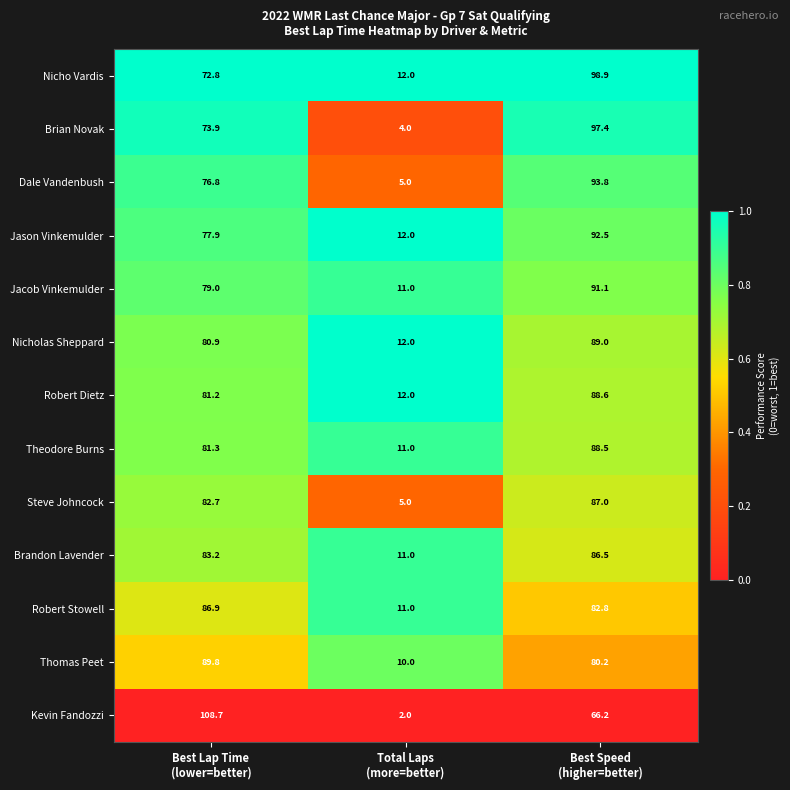

Which series has the largest total across all categories?

Nicho Vardis